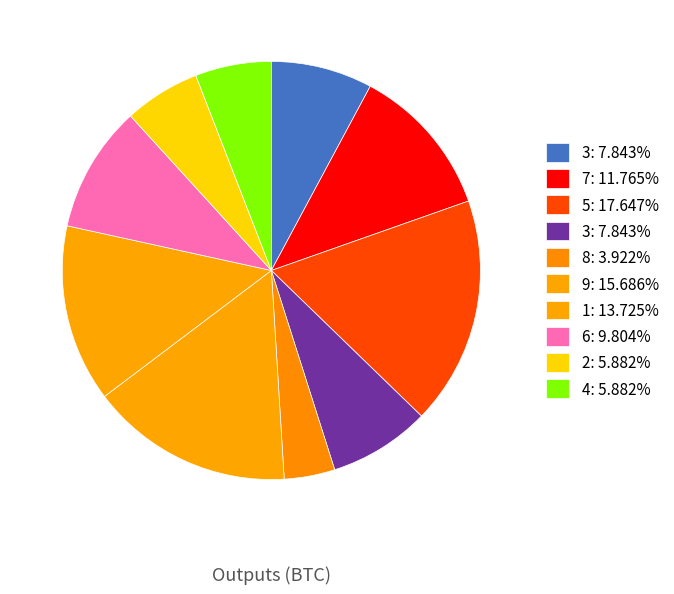

Rank the categories by value from lowest to highest.

8, 2, 4, 3, 3, 6, 7, 1, 9, 5